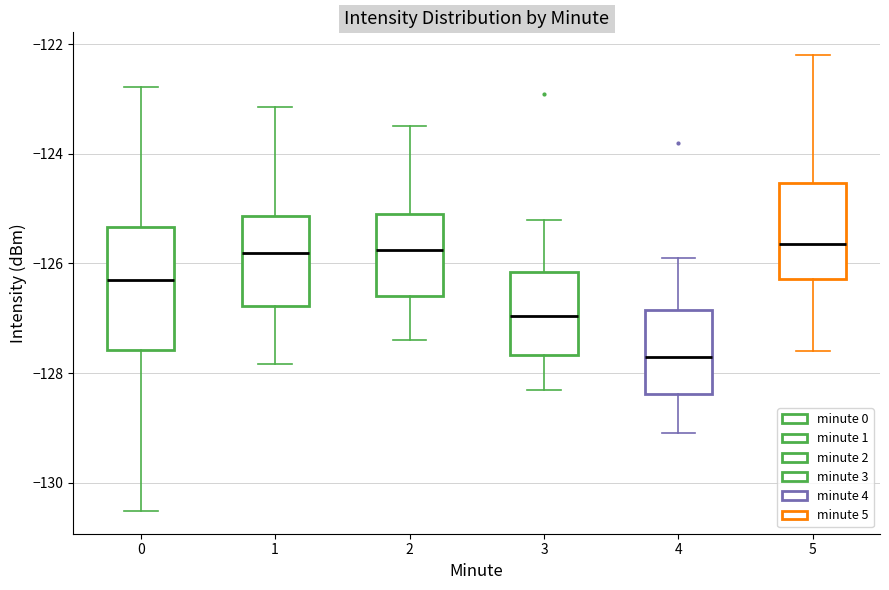

Where does the median line of the box at x = 1 sit on the y-axis? The values are not printed on the chart, so give them approximately, as read against the axis.

-125.8